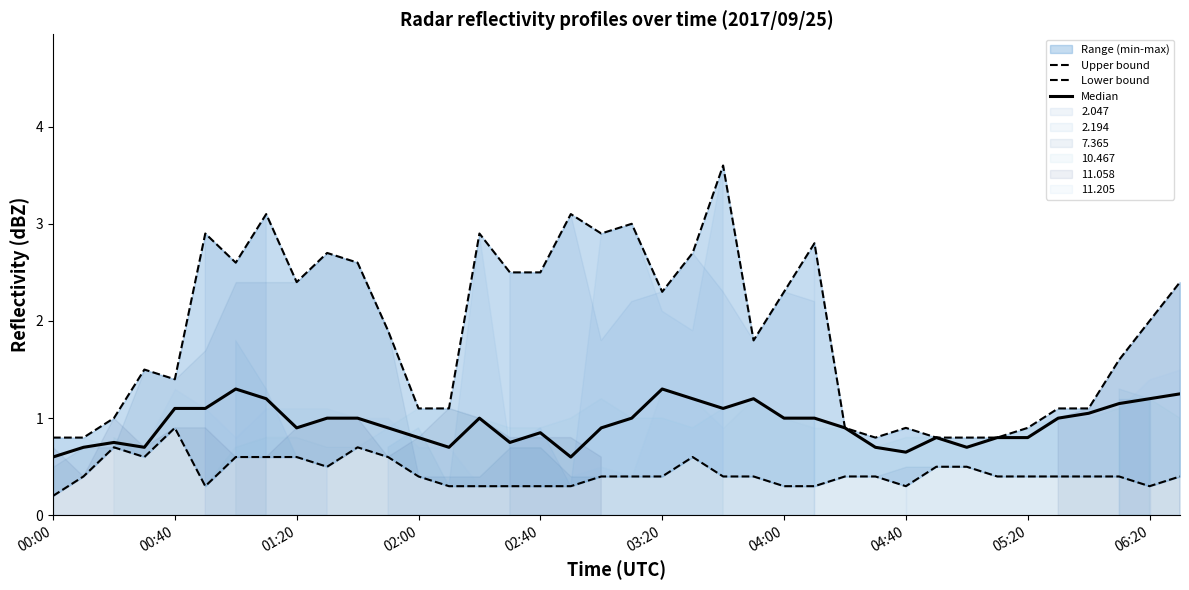

List the series in order of their peak value, lowest first.

Lower bound, Median, Upper bound